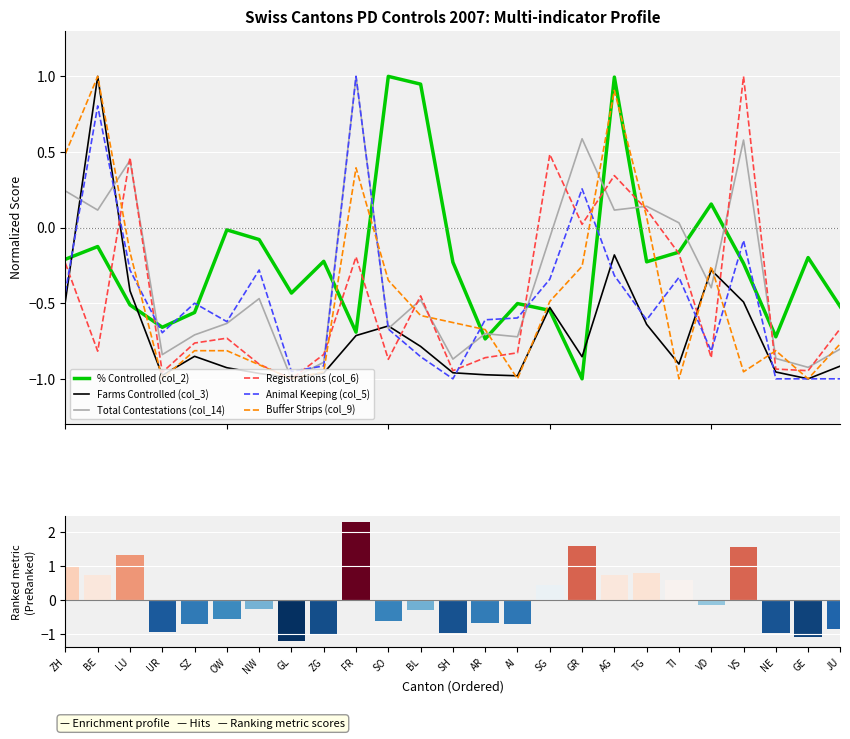

What value does the Buffer Strips (col_9) series have at LU?

-0.2